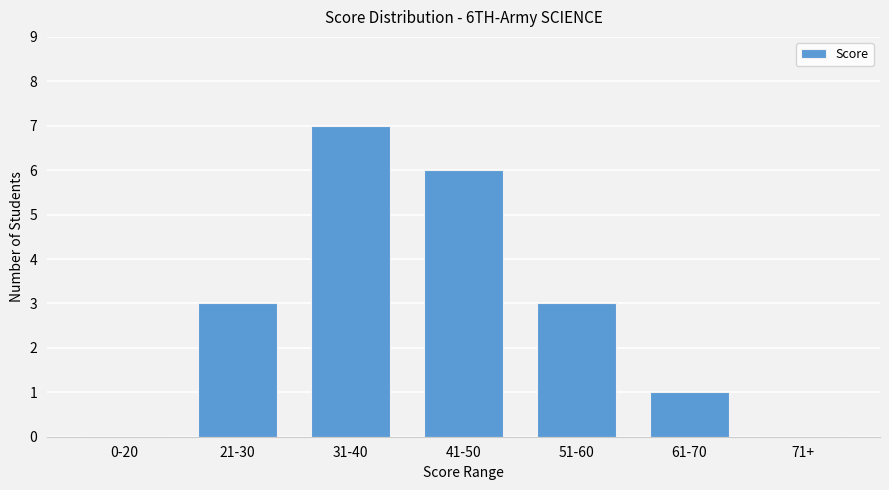

Count the values in the range 0 to 6.

6